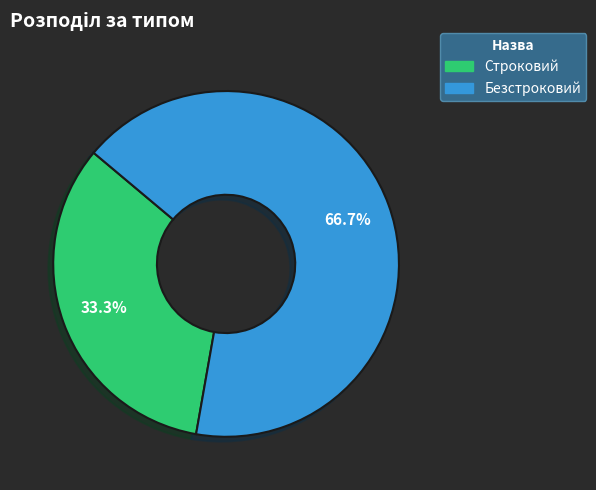

Approximately how many times larger is the value at Безстроковий compared to Строковий?

2.0